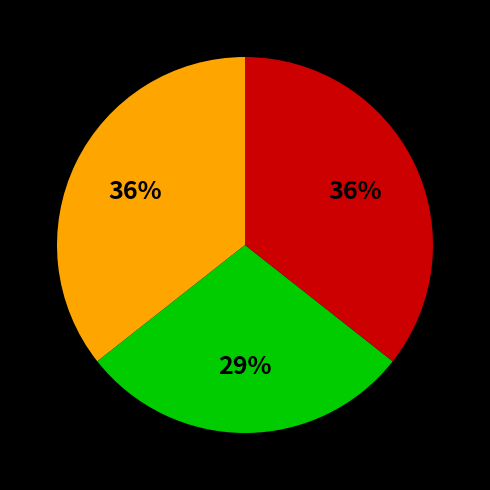

Does any single category account for the majority?

No